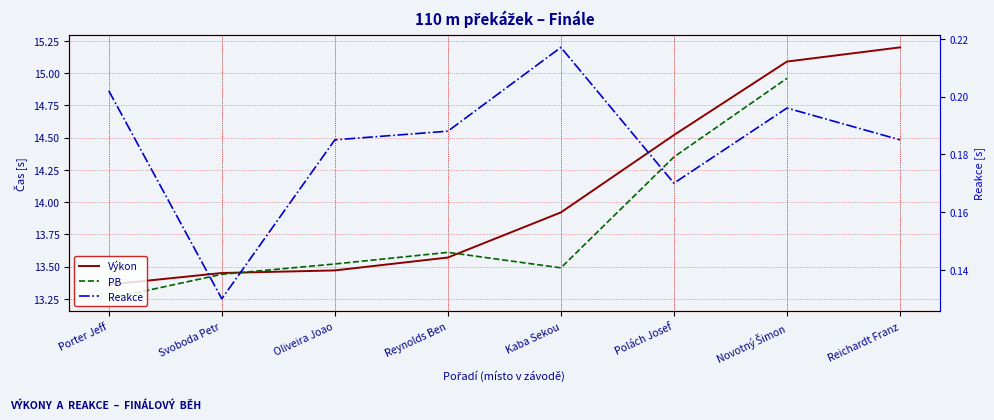

How many times do PB and Výkon cross each other?

2